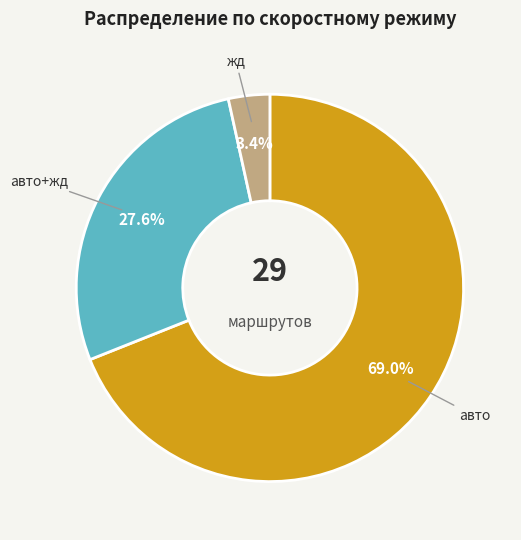

True or false: жд accounts for 3% of the total.

True